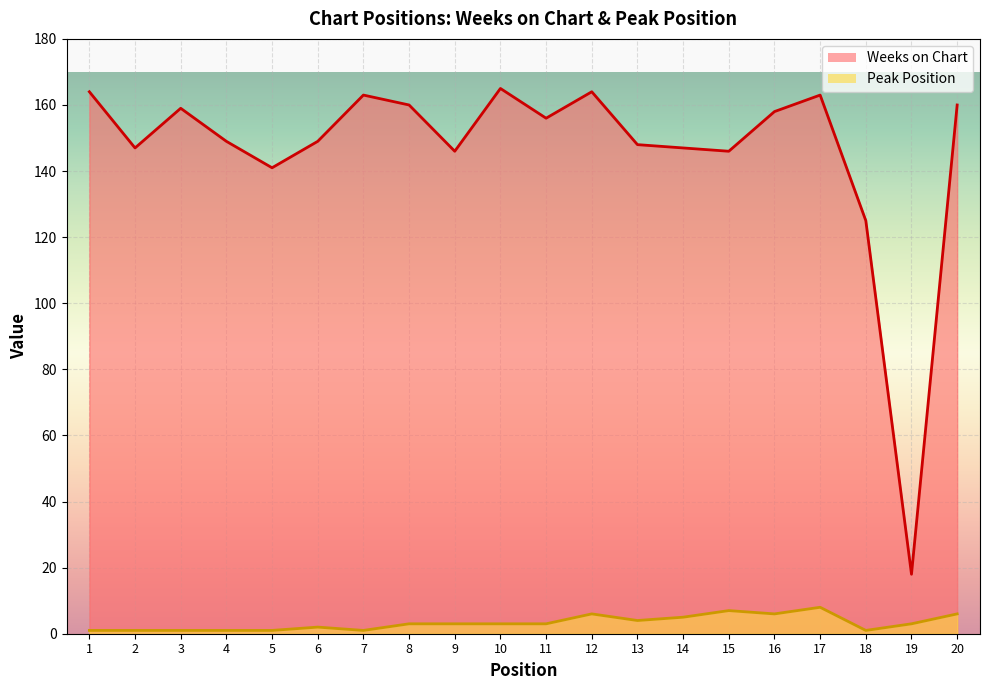

At which category does the chart reach its minimum across all series?

1